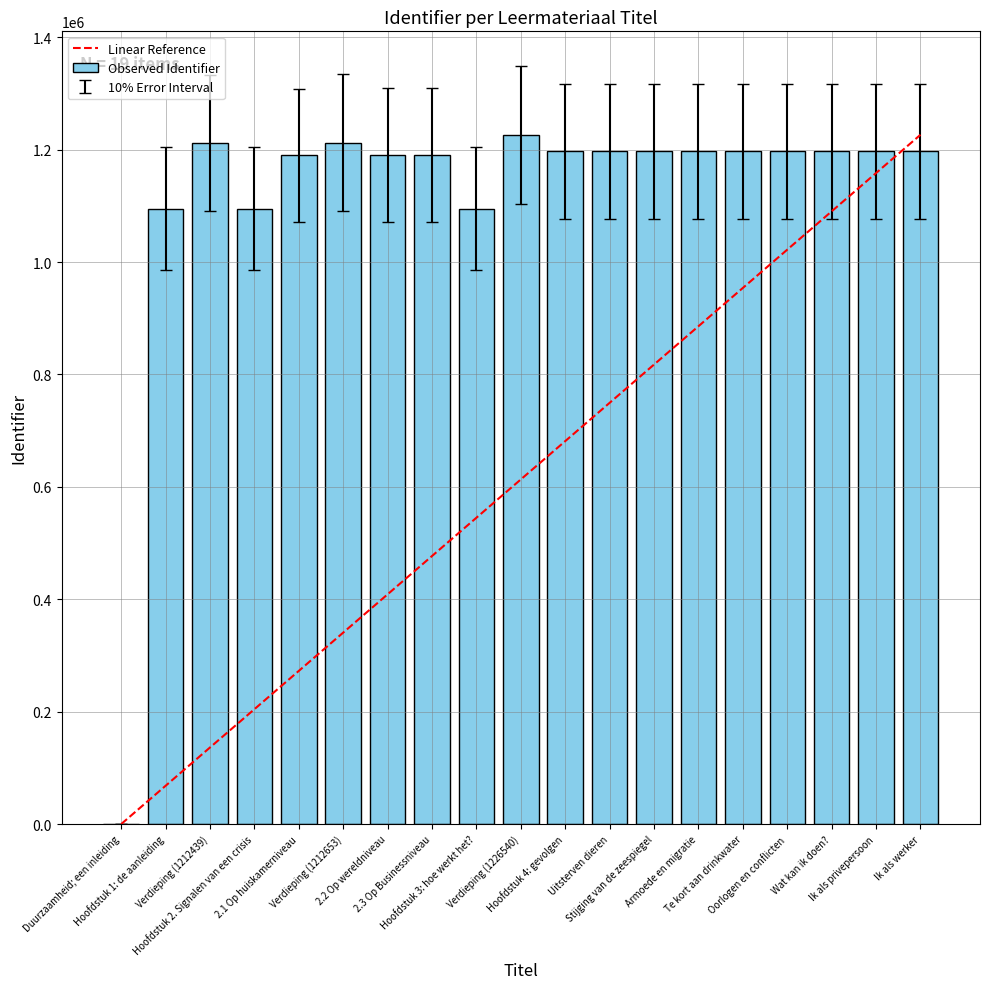

What is the greatest value displayed?

1226540